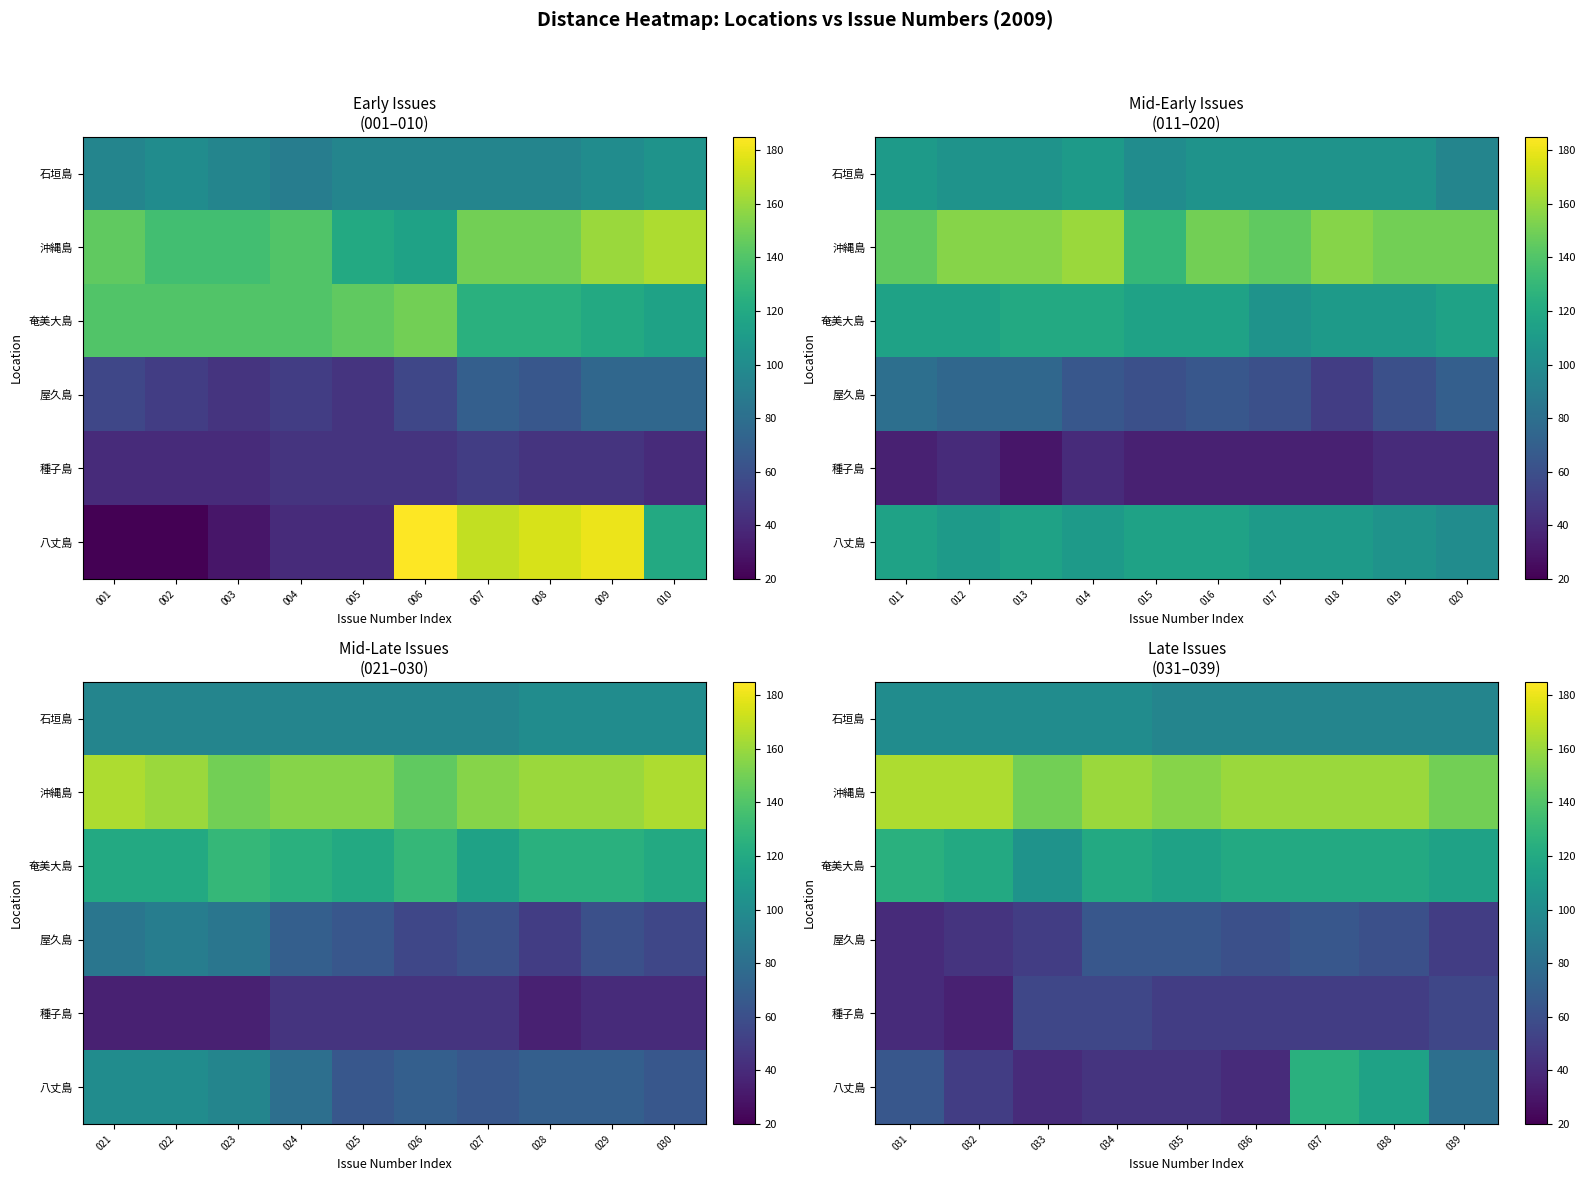

The value of 石垣島 at 031 is 100. True or false?

True